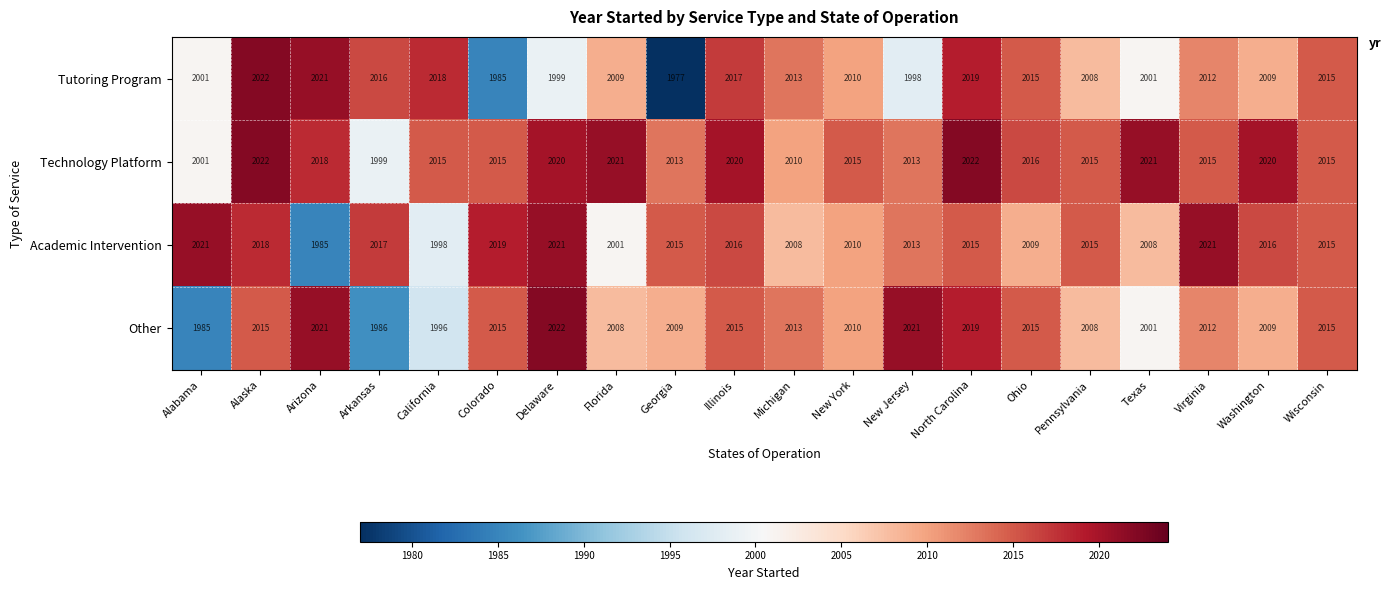

At which category is the sum across all series the highest?

Alaska